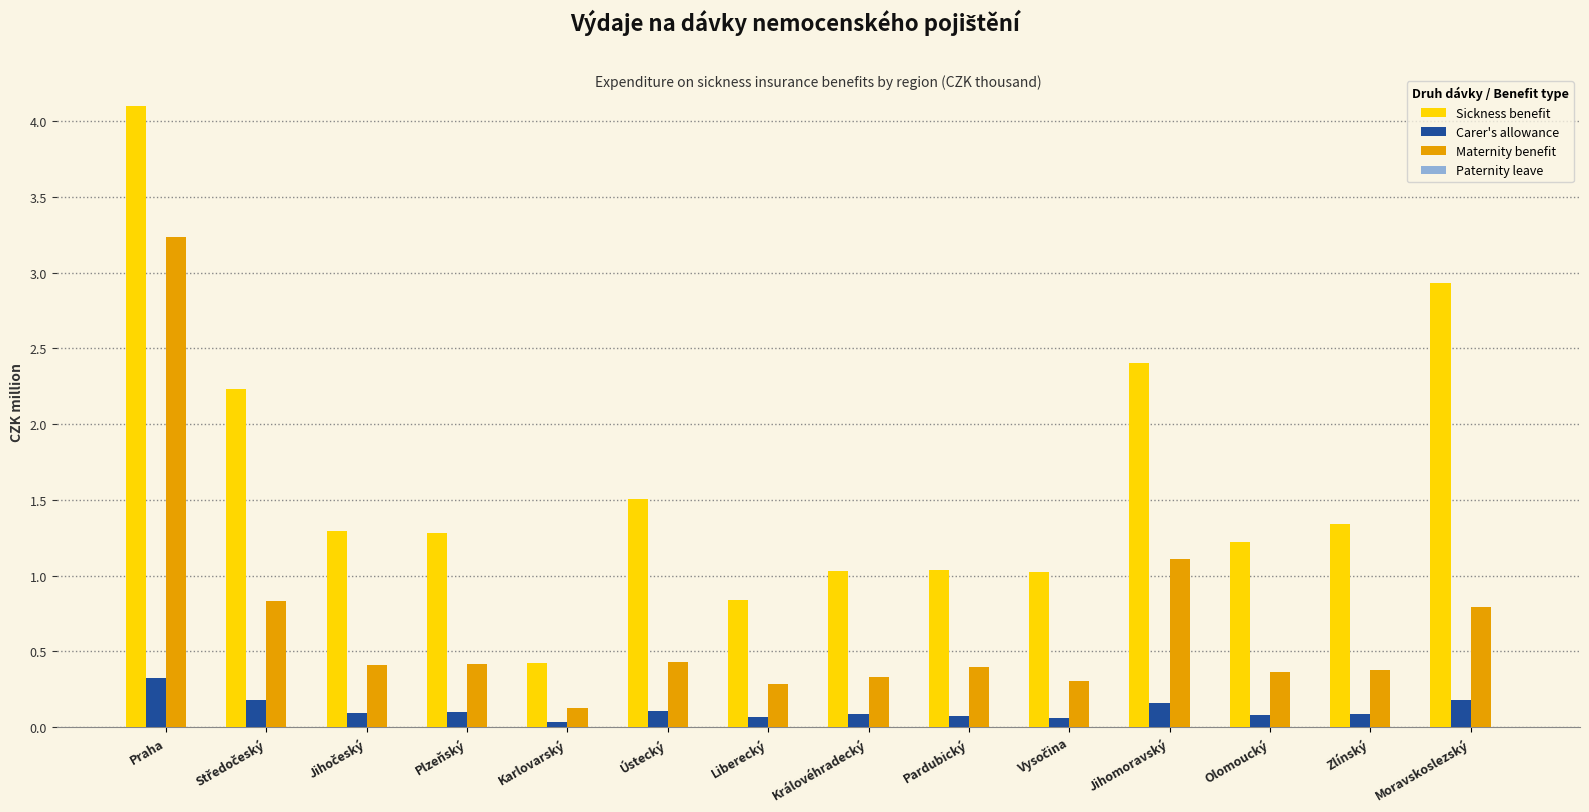

At which category does the chart reach its peak across all series?

Praha